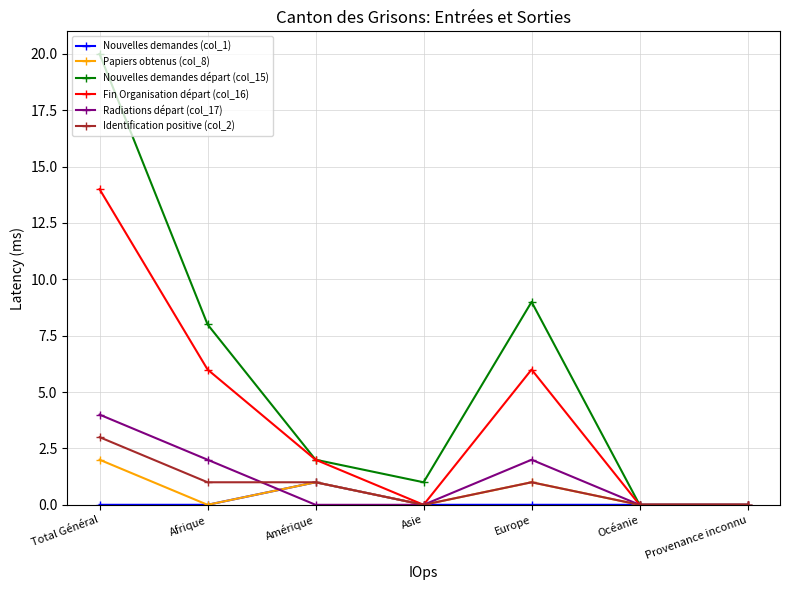

What position from the right is Provenance inconnu?

1